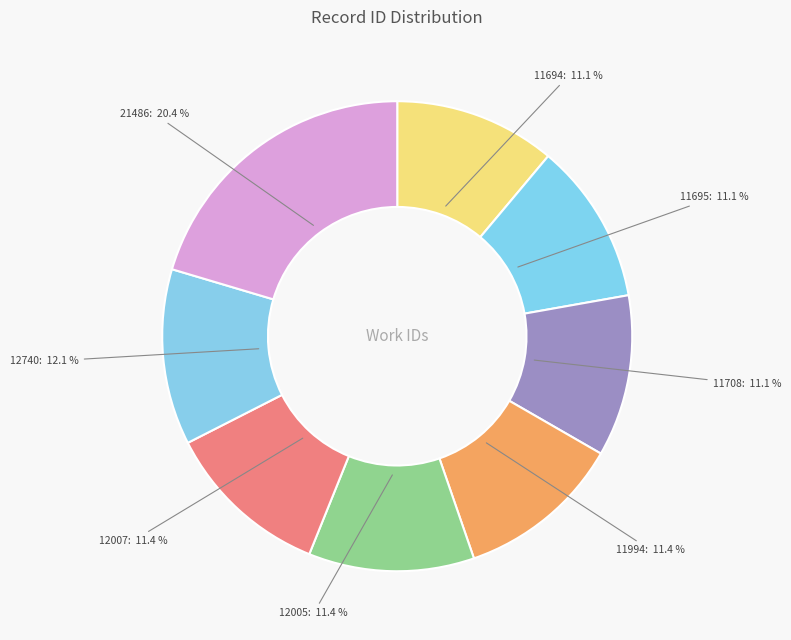

How many slices are in this pie chart?

8